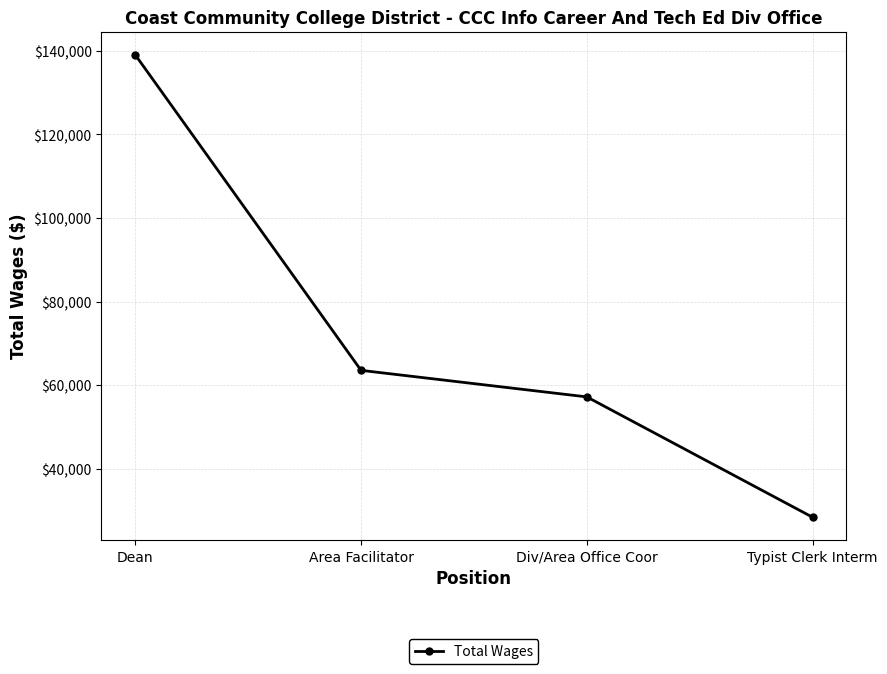

Where is the data nearest to the value 83738?

Area Facilitator